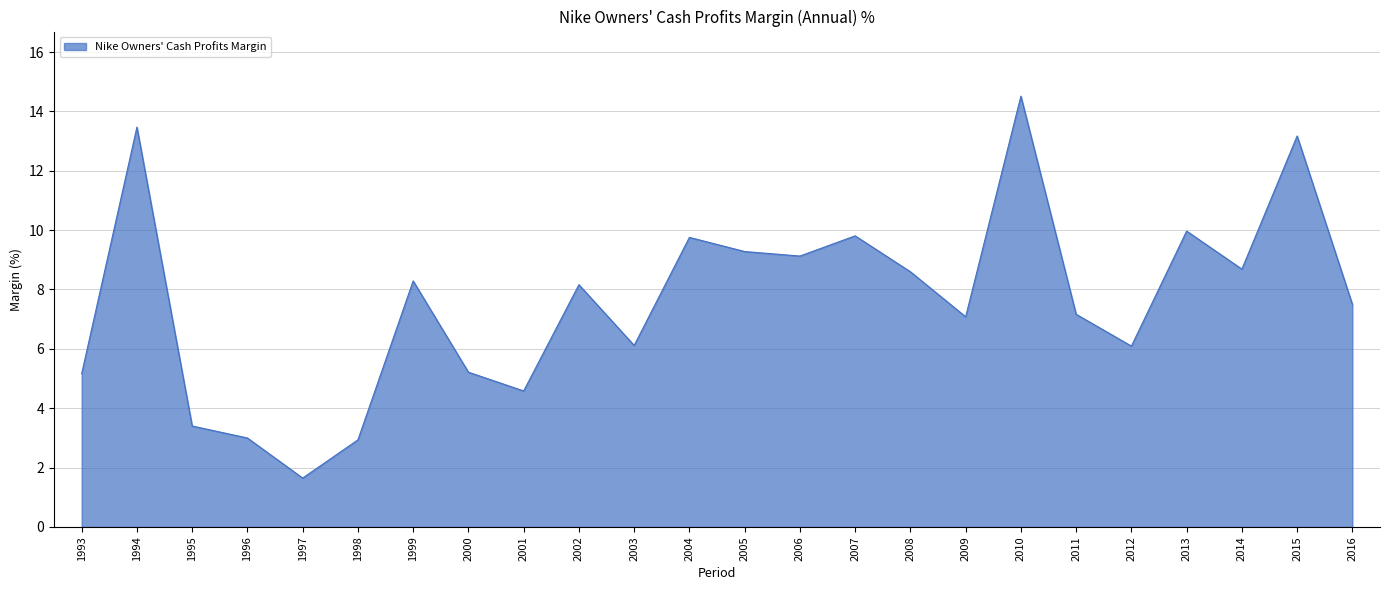

What value does the data have at 2007?

9.8